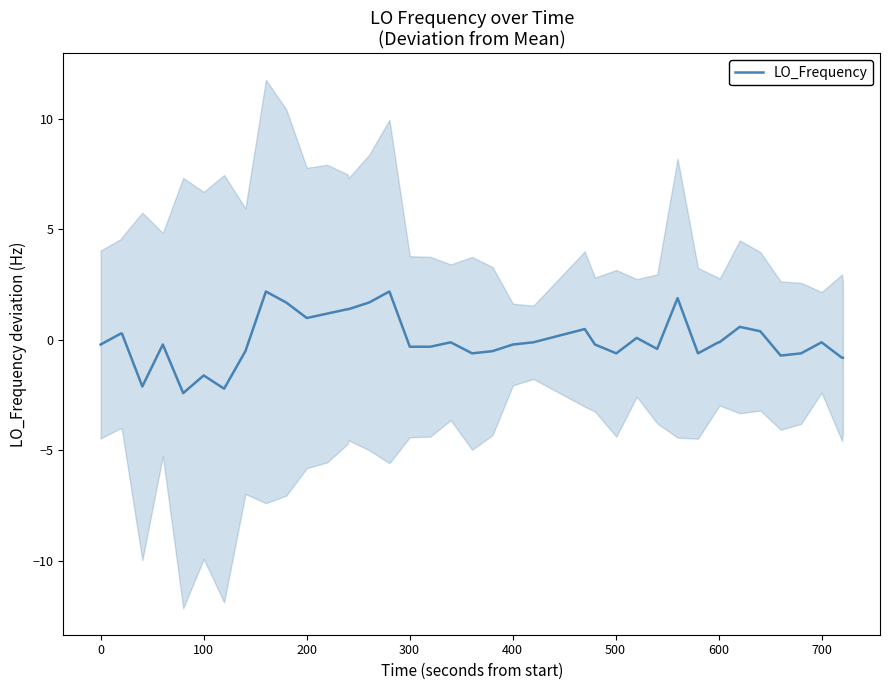

How many values are below 0?

25